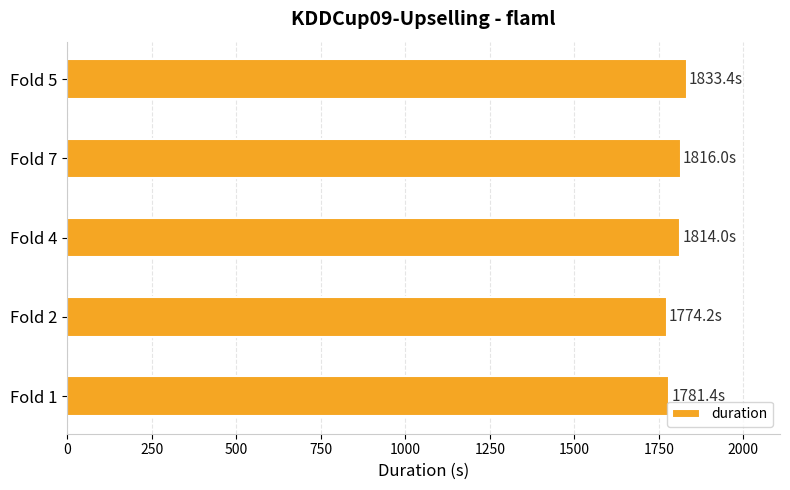

The value at Fold 1 is 866.2. True or false?

False